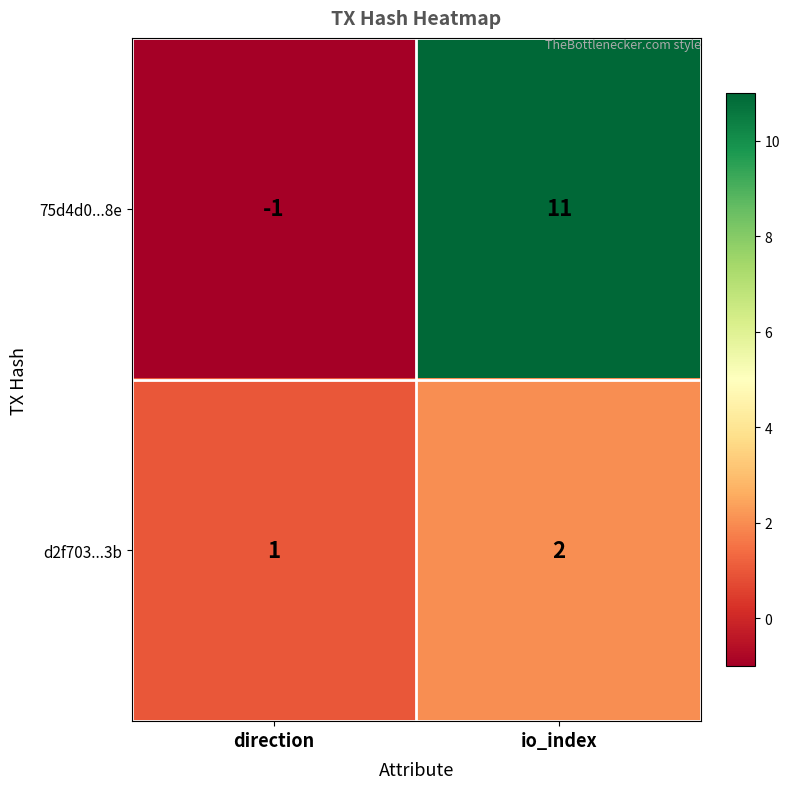

Count the number of categories in the chart.

2